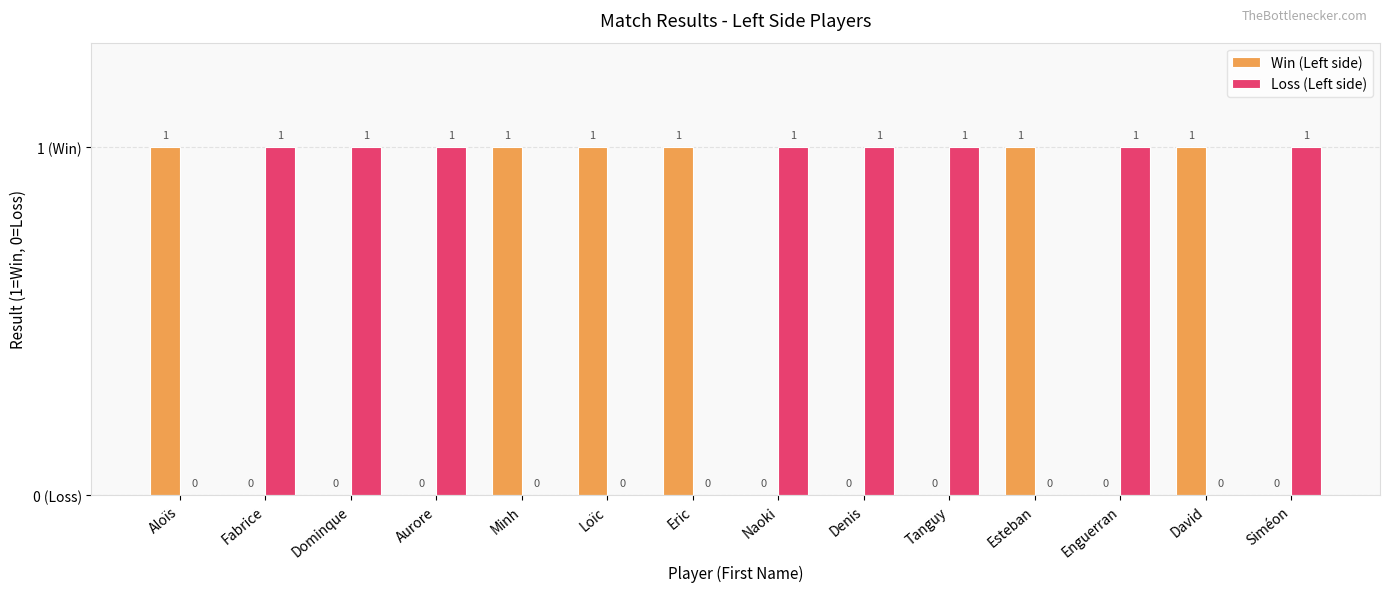

The value of Loss (Left side) at Fabrice is 1. True or false?

False